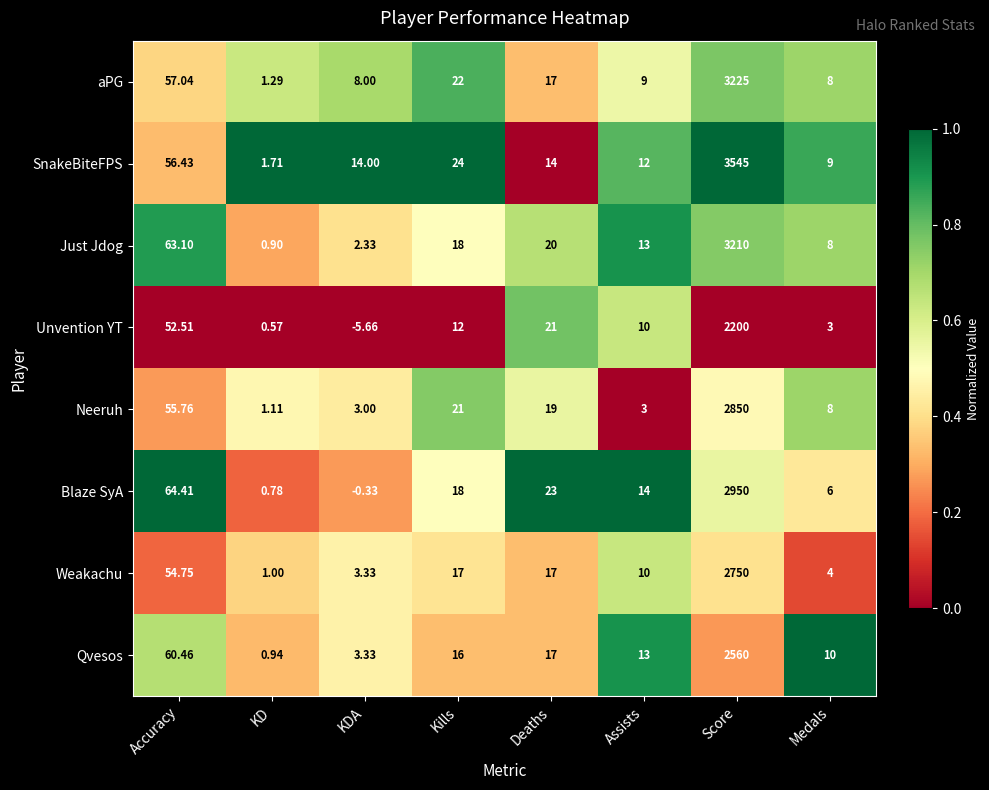

At which category is the sum across all series the highest?

Score